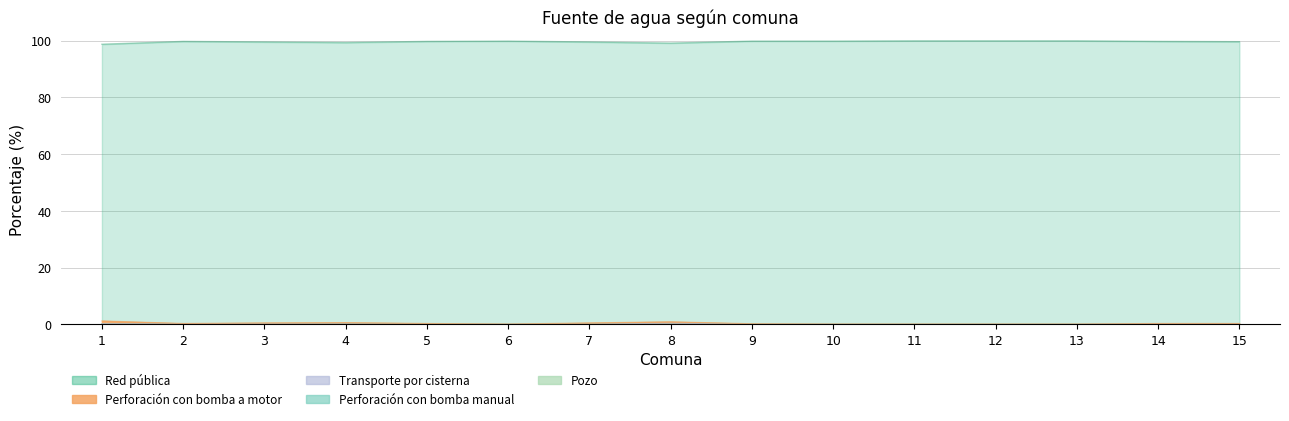

What is the greatest value displayed?

99.9